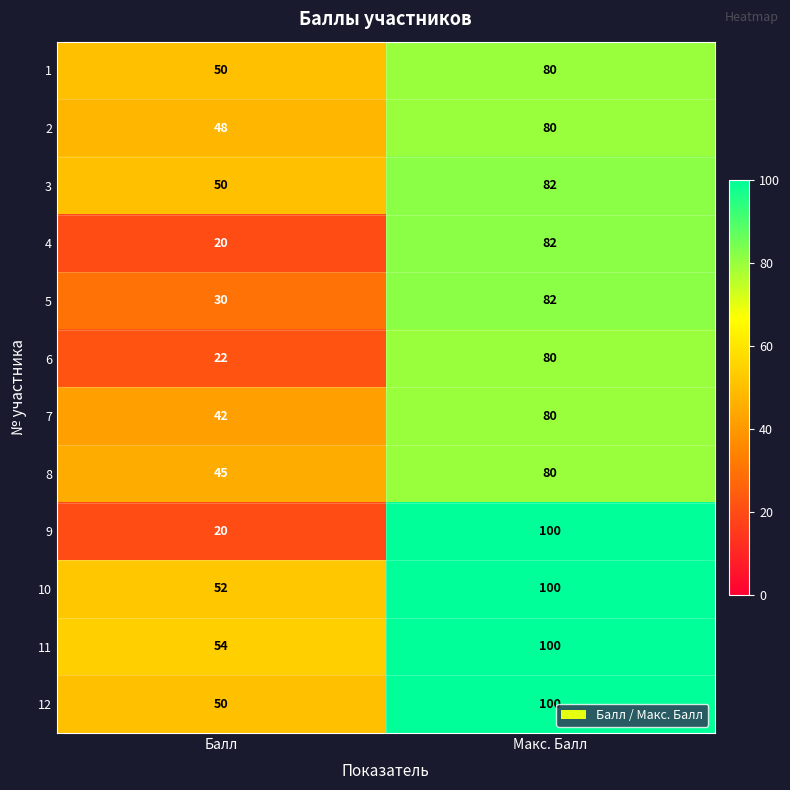

Which series has the largest range (max minus min)?

9